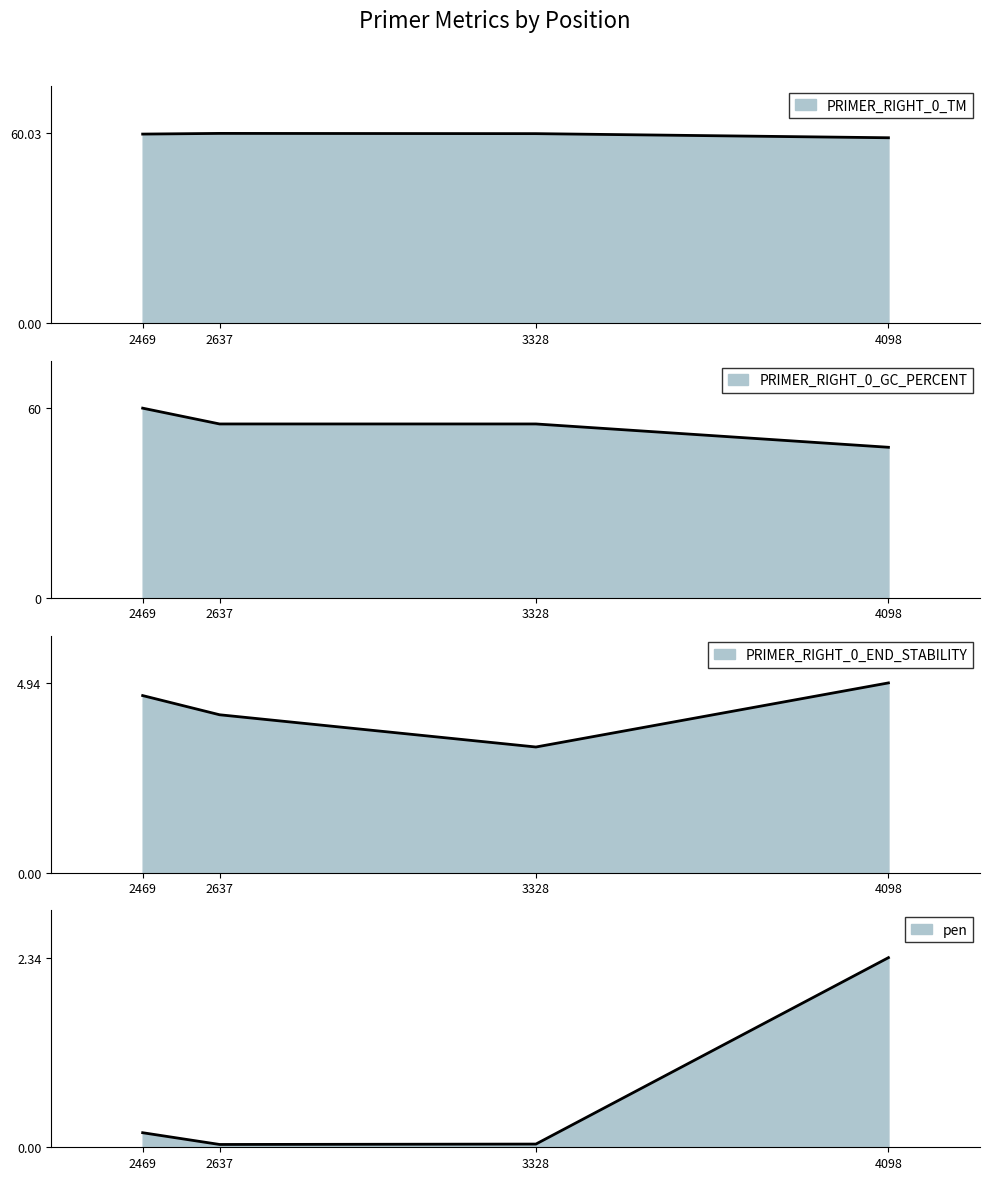

What is the difference between the maximum and minimum values in the PRIMER_RIGHT_0_GC_PERCENT series?

12.4